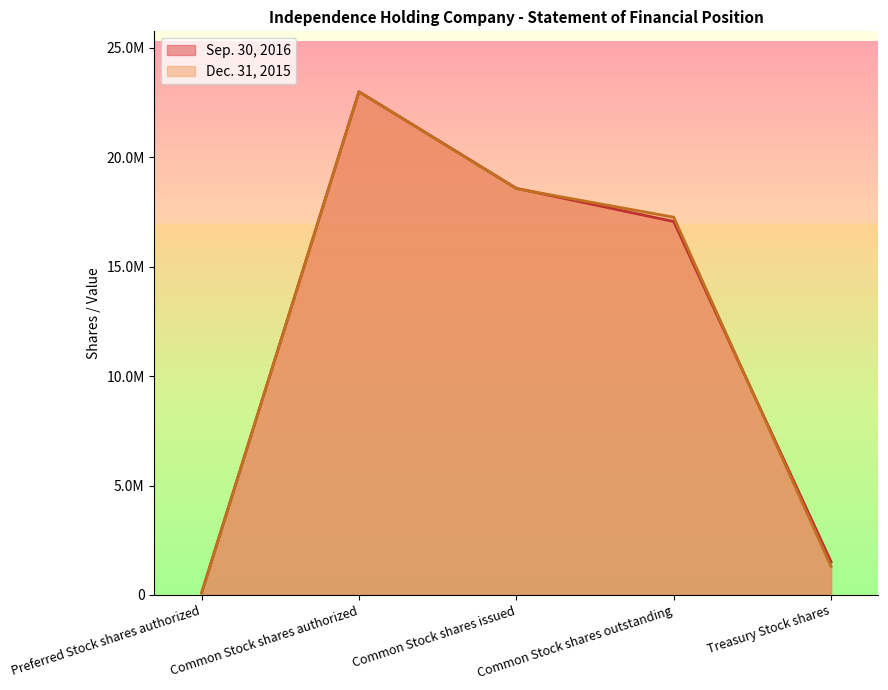

Does the chart display data point markers on the line(s)?

No